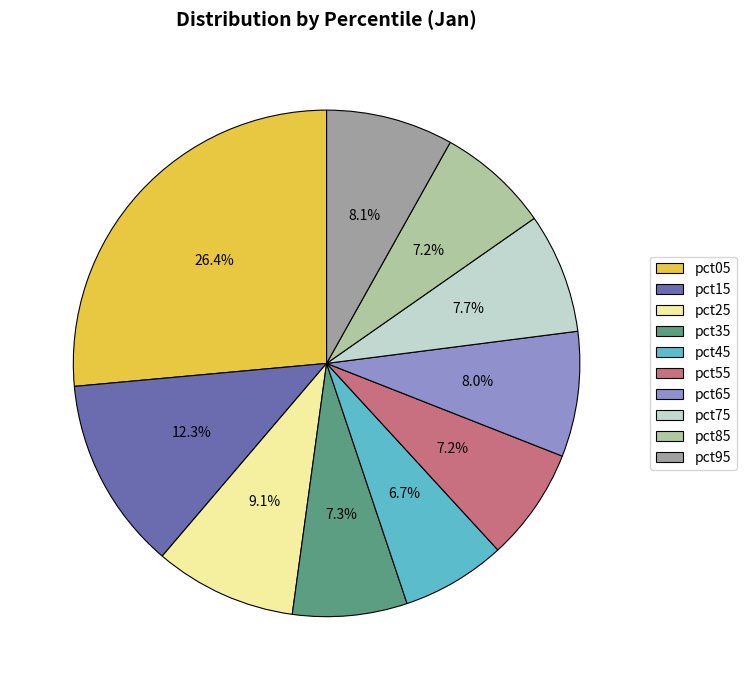

Count the number of slices in the pie.

10